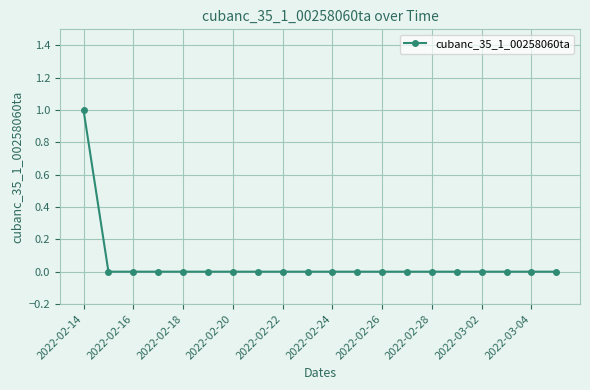

Count the number of data series in this chart.

1